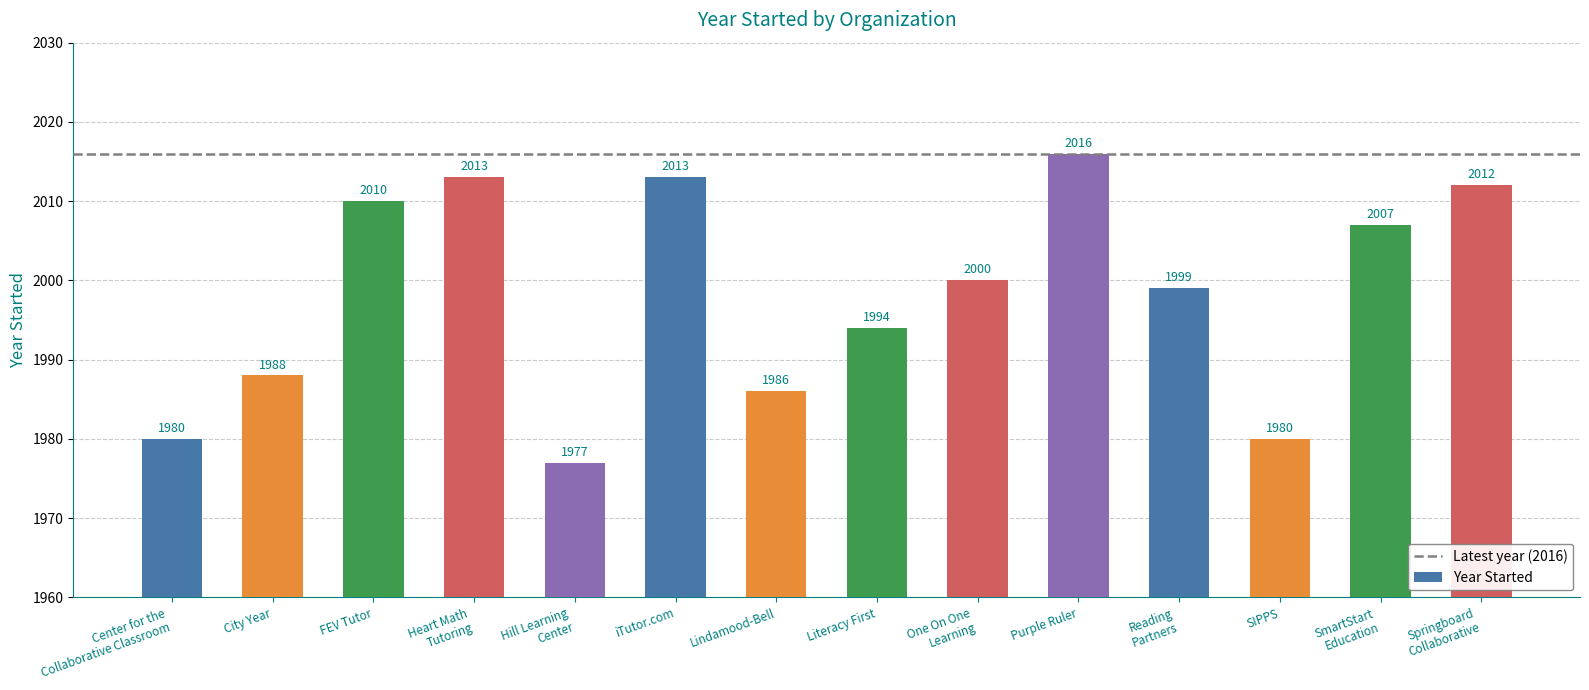

What is the difference between the values at SmartStart
Education and Springboard
Collaborative?

5